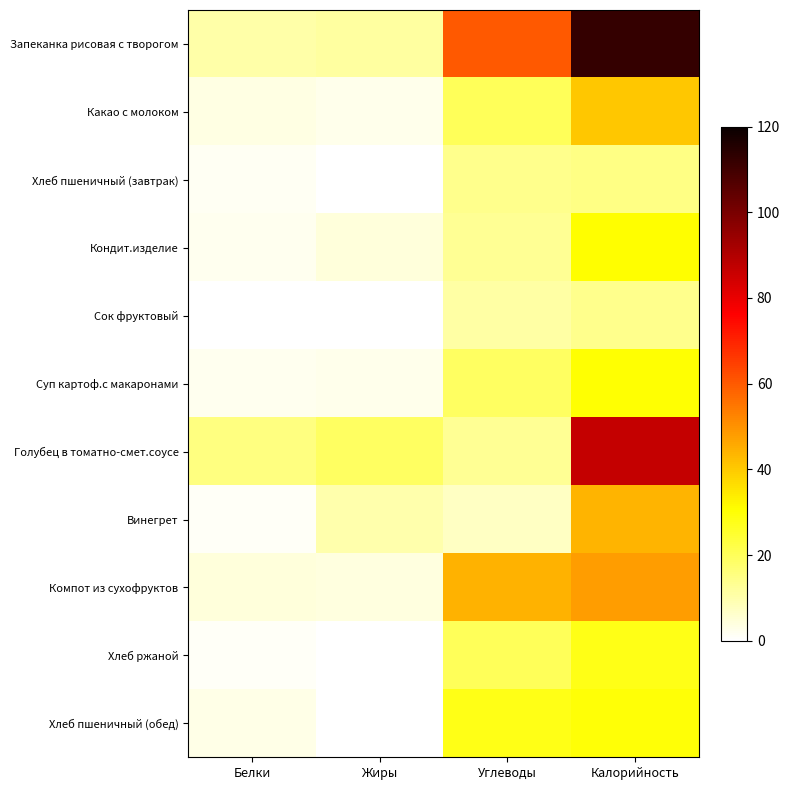

What is the total value across all series at Углеводы?

249.6